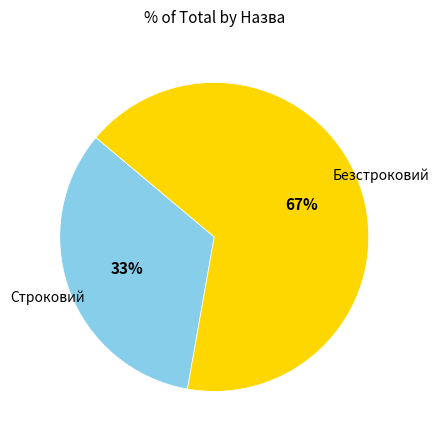

Rank the categories by value from highest to lowest.

Безстроковий, Строковий